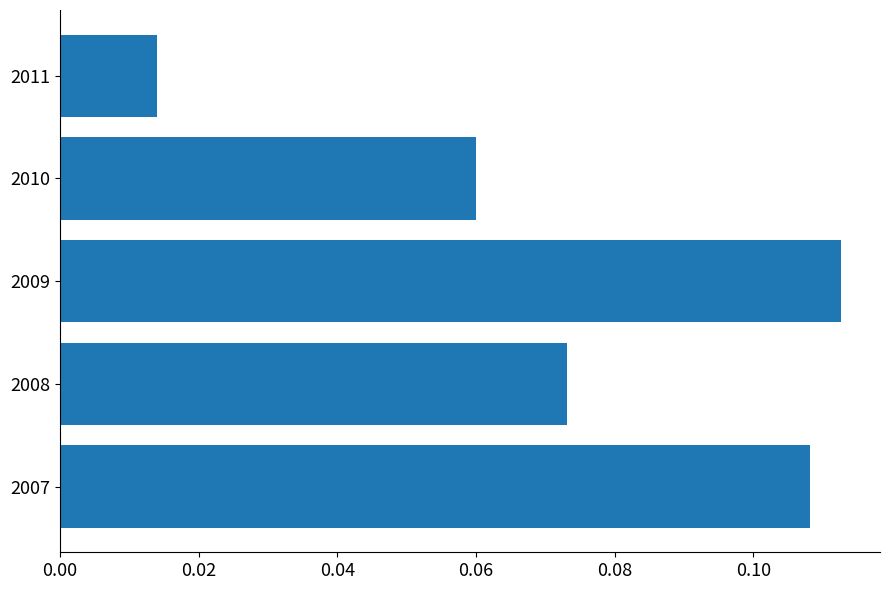

Between 2010 and 2009, which is larger?

2009